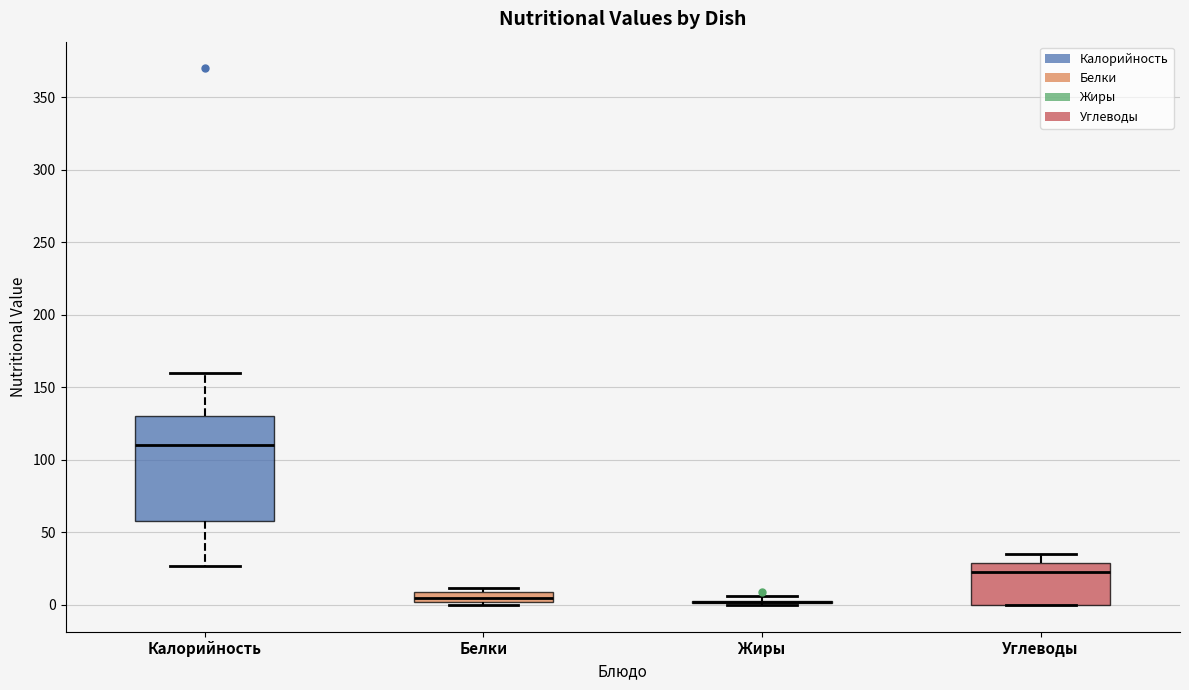

Comparing the boxes themselves (not the whiskers), which one is the tallest?

Калорийность